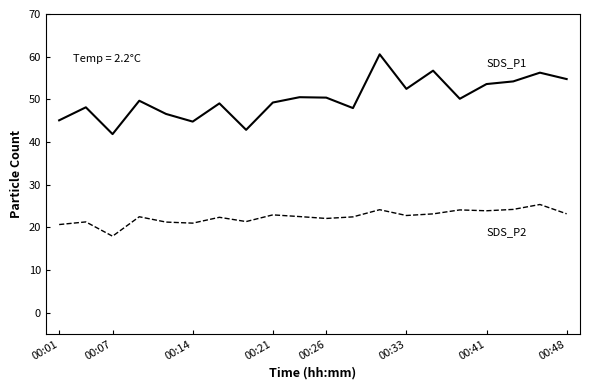

What is the difference between the highest and lowest values at 00:41?

29.7